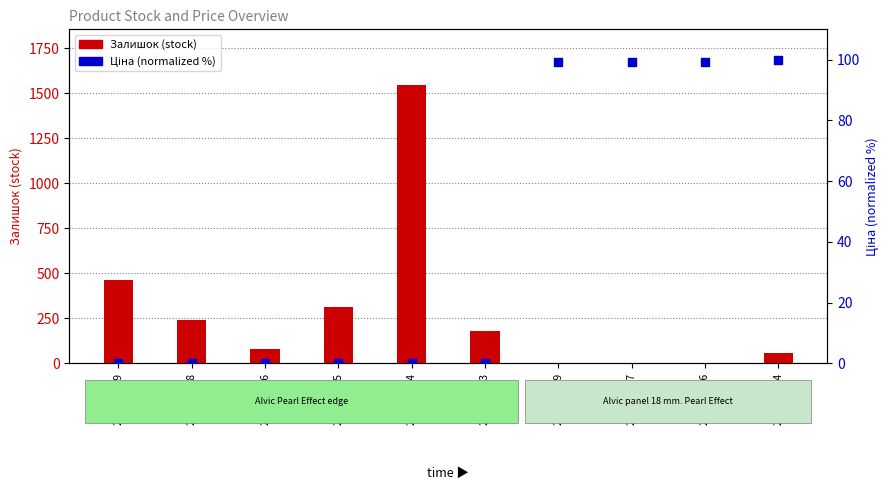

At how many categories does at least one series exceed 691?

1